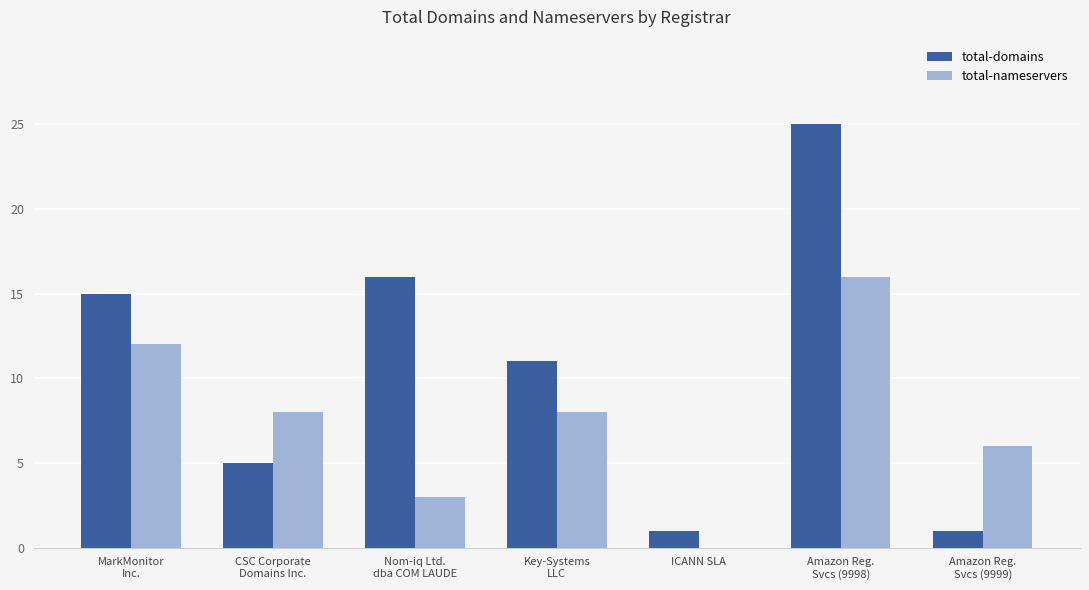

The value of total-nameservers at CSC Corporate
Domains Inc. is 2. True or false?

False